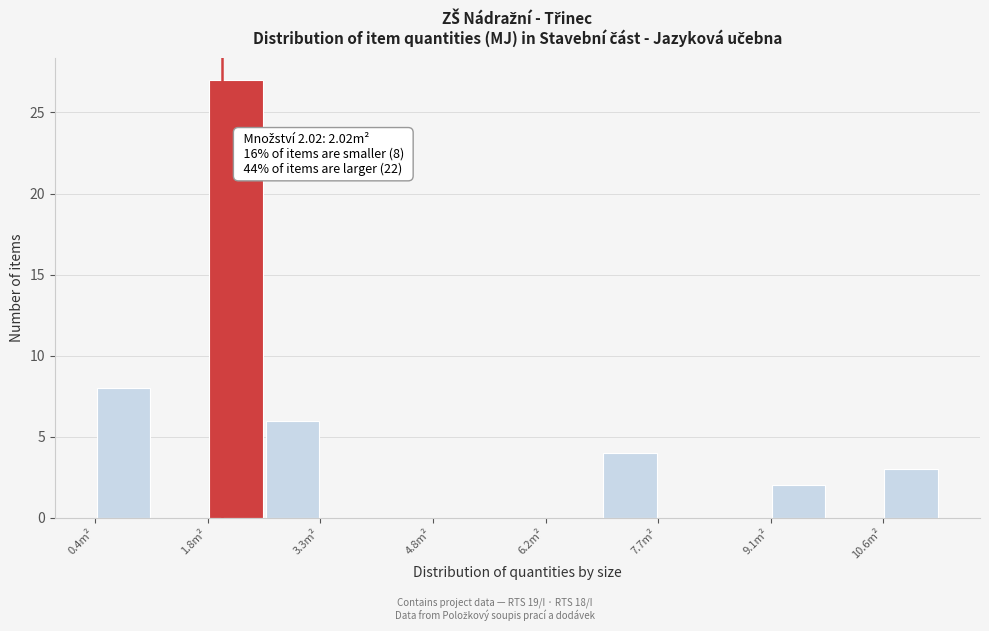

Read against the x-axis, roughly where is the centre of the tallest bar?

2.2